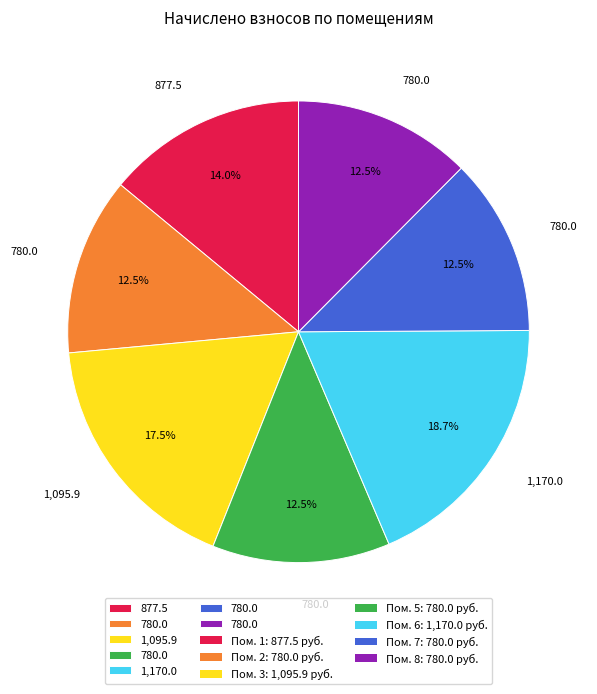

Is there a majority slice in this chart?

No